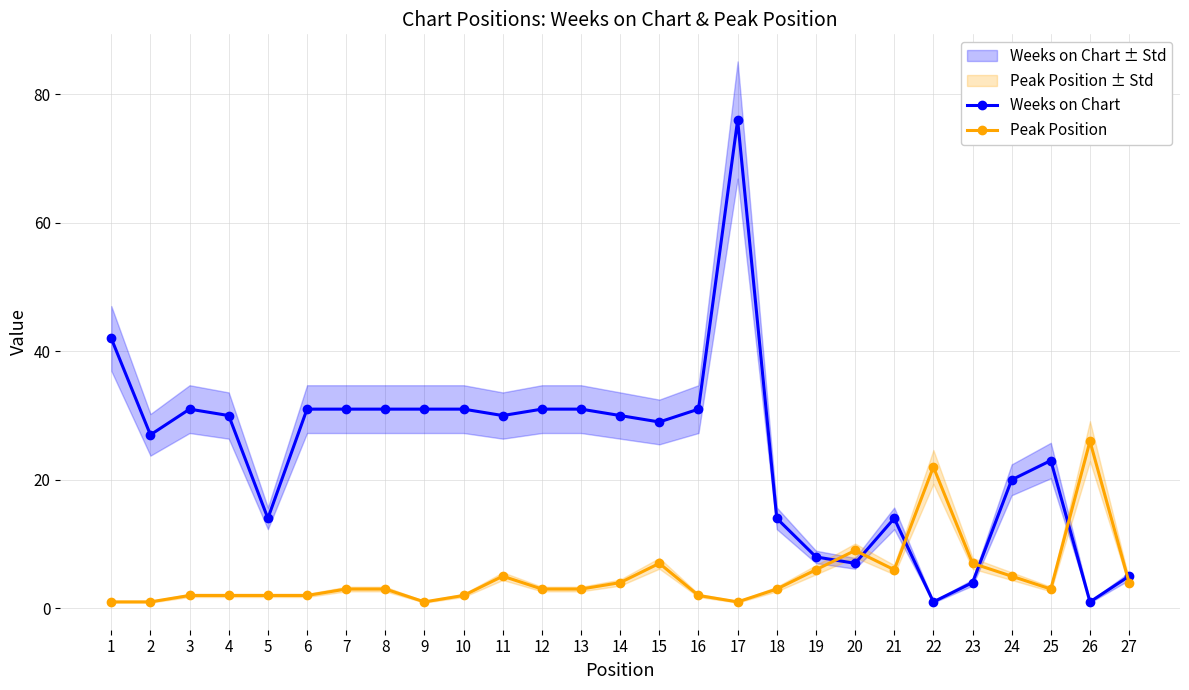

Which series ends up on top after the final intersection of Weeks on Chart and Peak Position?

Weeks on Chart